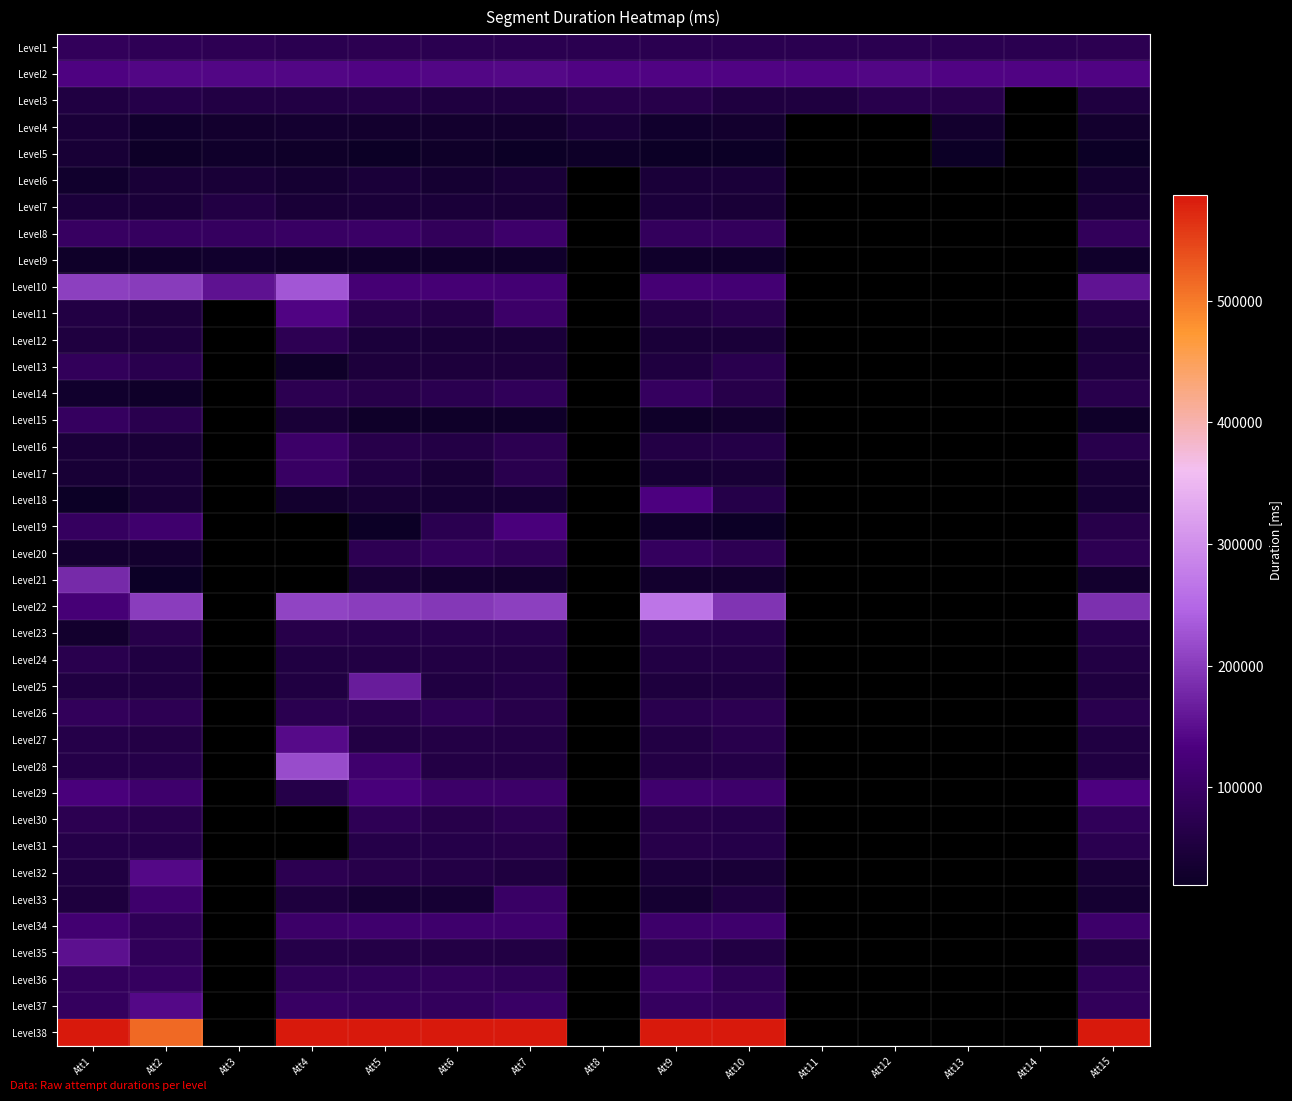

List the labels in order of Level1 value, largest first.

Att1, Att2, Att3, Att5, Att15, Att10, Att8, Att11, Att9, Att14, Att4, Att7, Att12, Att6, Att13